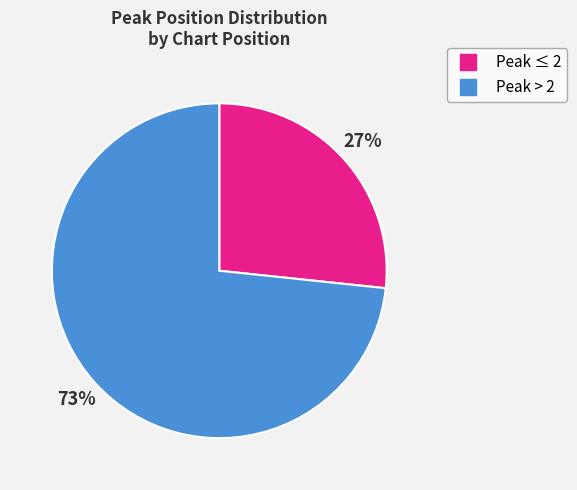

To the nearest percent, what is the average slice percentage?

50%